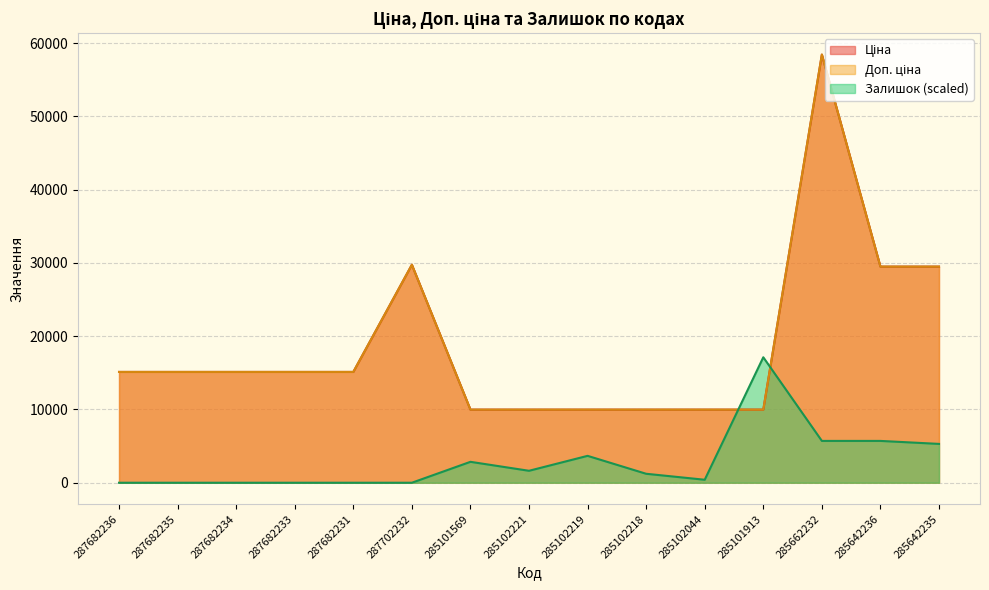

True or false: Ціна and Доп. ціна cross at least once.

False